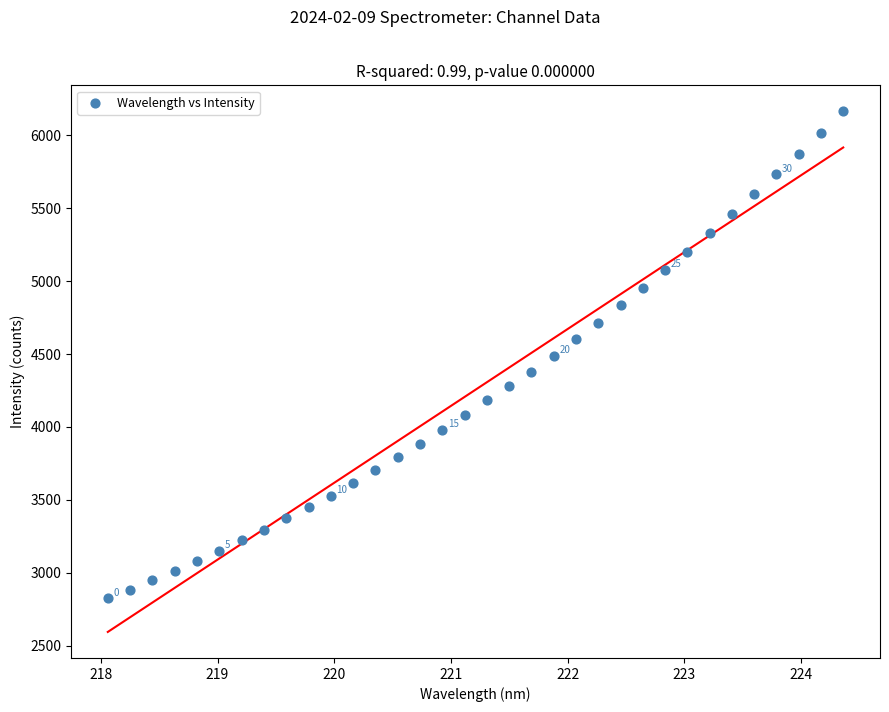

What is the range of X values (max minus min)?

6.3